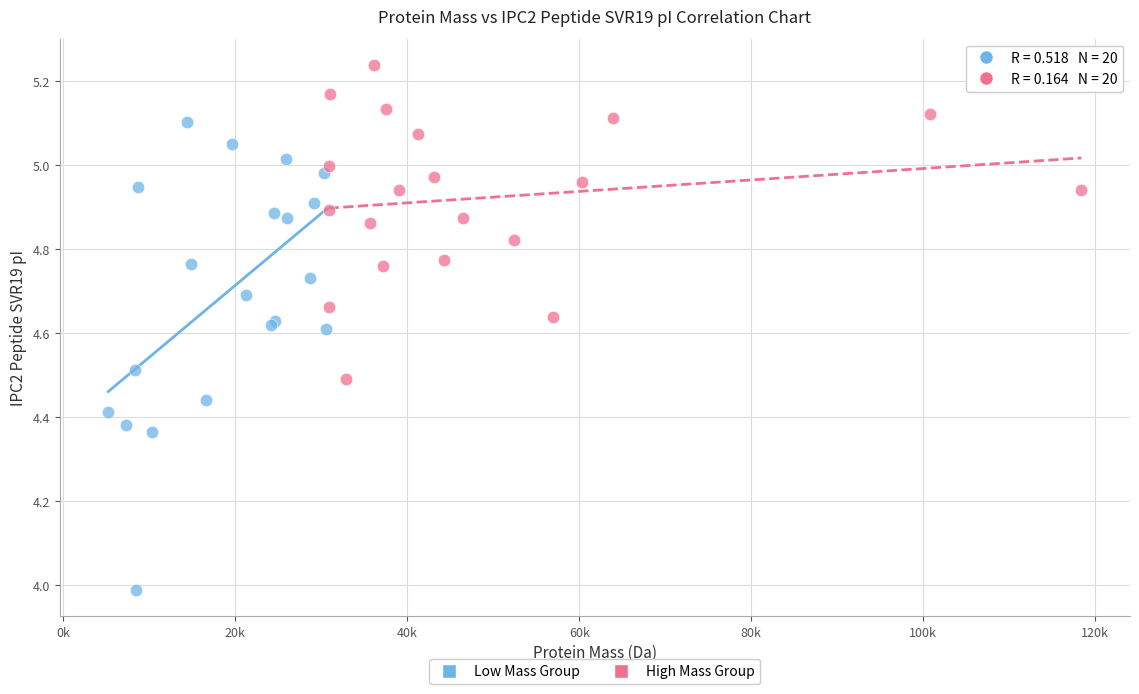

Which series has the largest Y range (max minus min)?

Low Mass Group